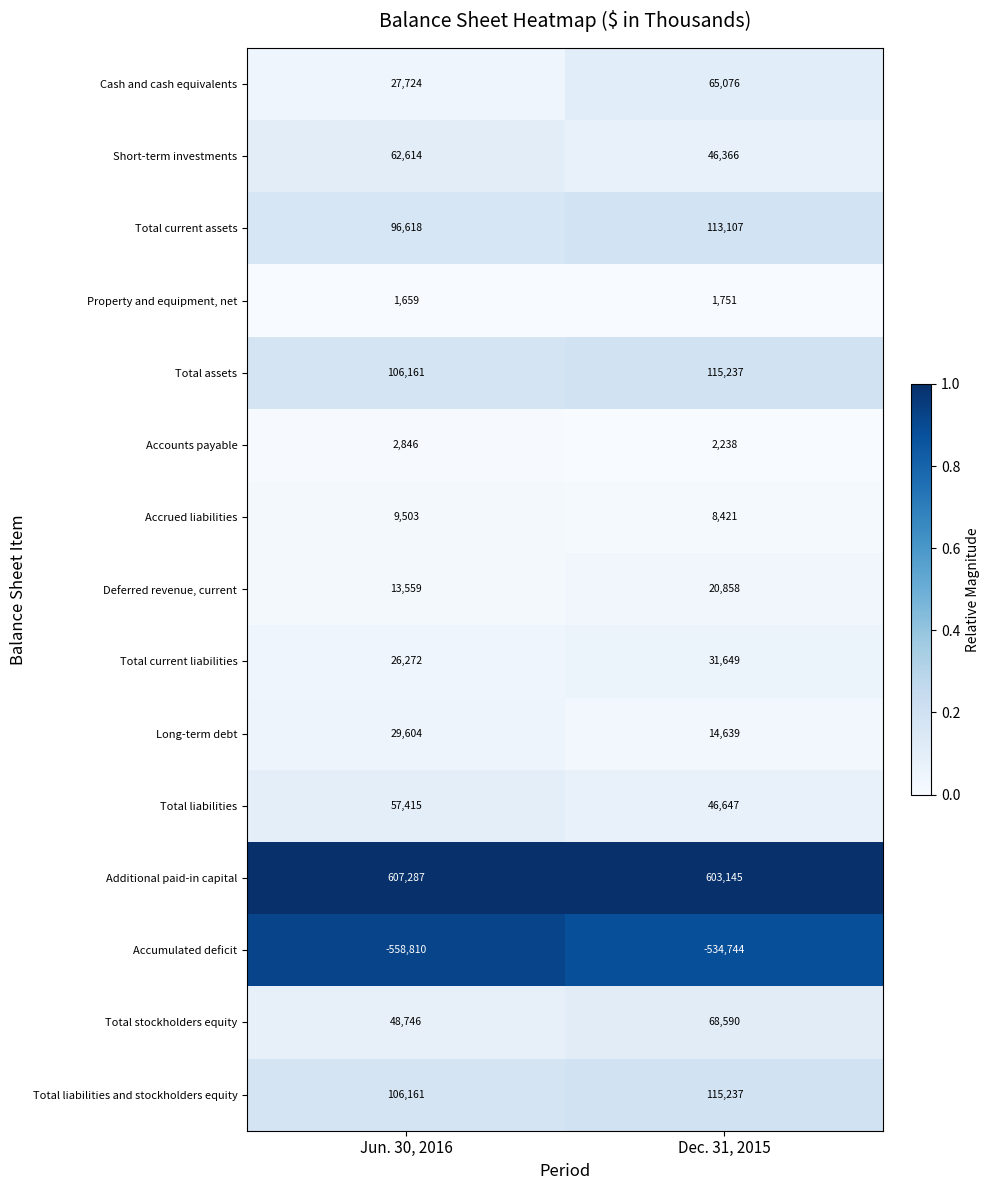

What is the total value across all series at Dec. 31, 2015?

718217